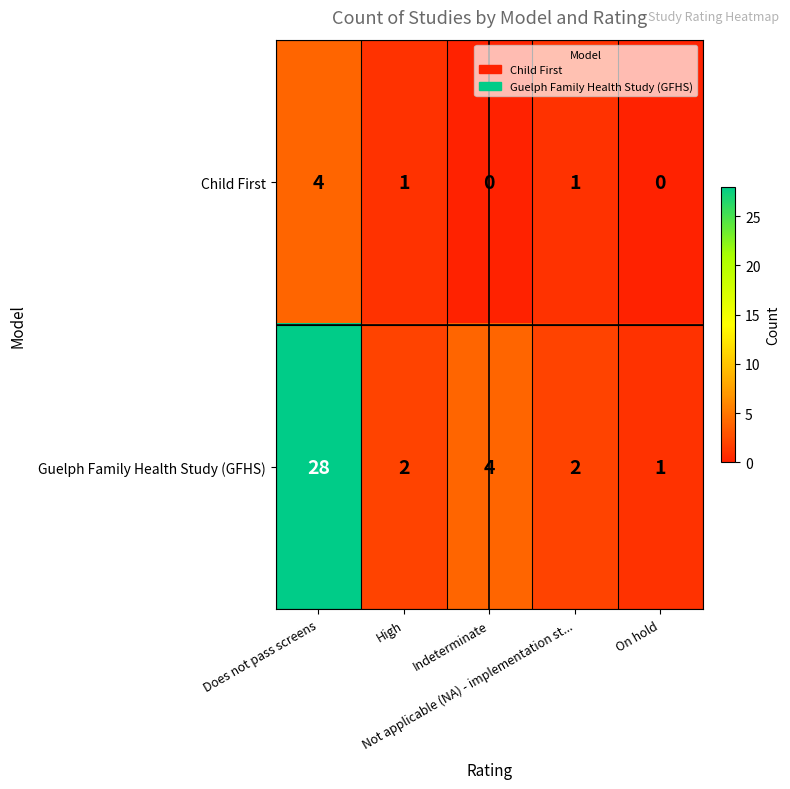

How many Child First values are between 0 and 1?

4